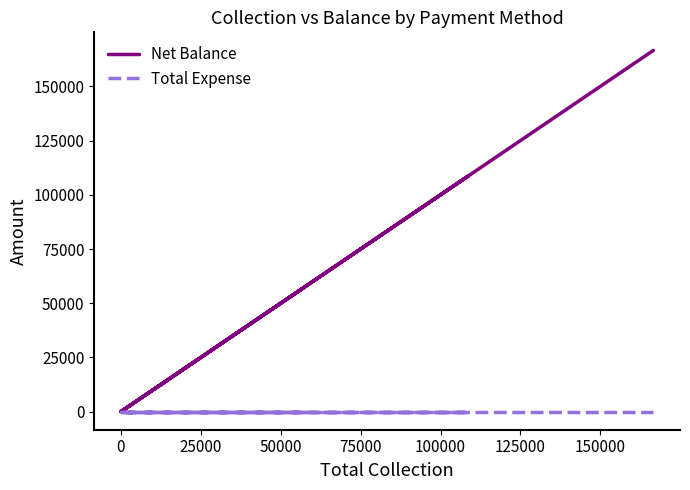

Does the chart have visible grid lines?

No